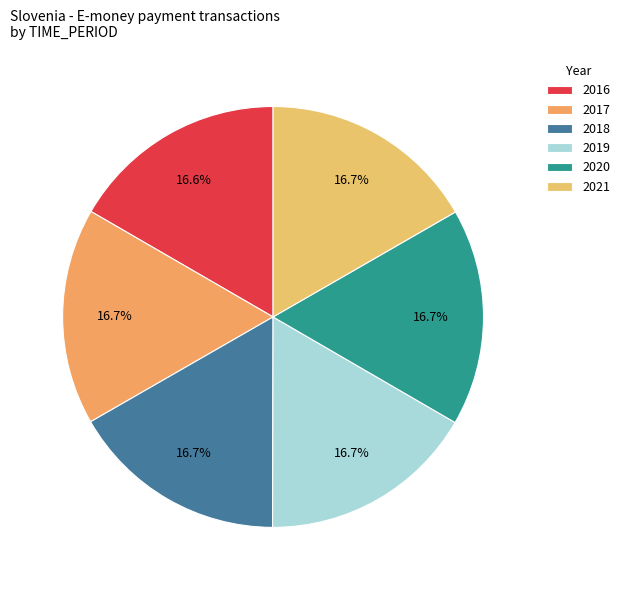

To the nearest percent, what is the combined percentage of 2019 and 2021?

33%